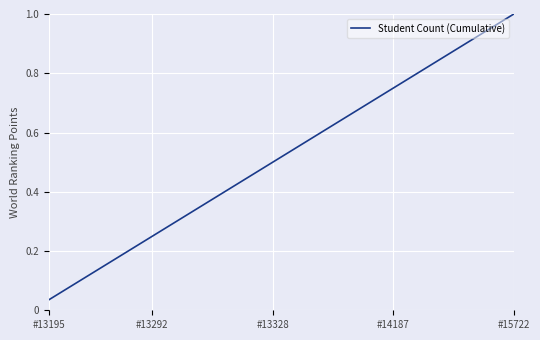

True or false: the data has more than 1 interior local peaks.

False